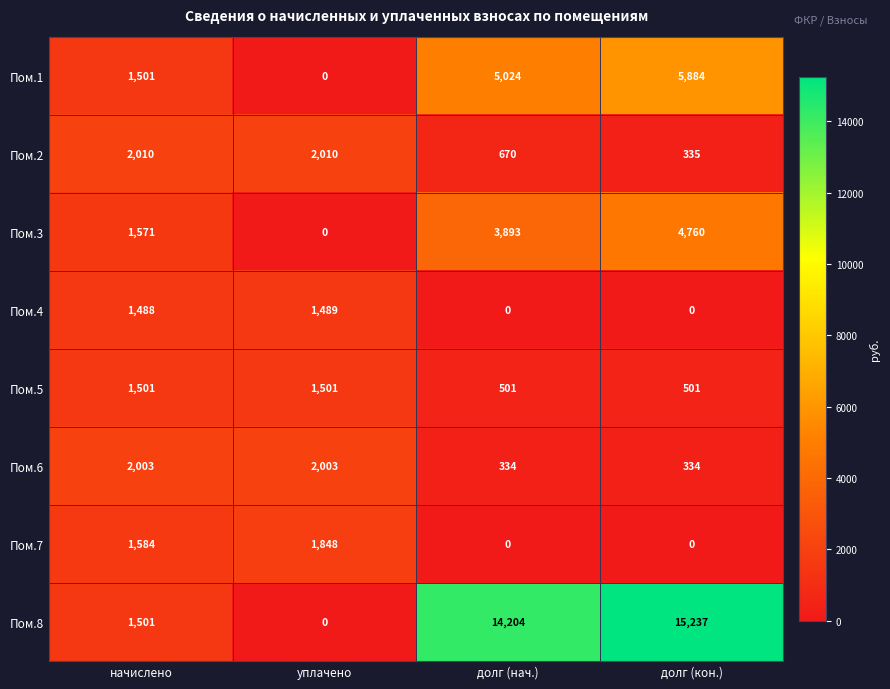

List the series in order of their peak value, lowest first.

Пом.4, Пом.5, Пом.7, Пом.6, Пом.2, Пом.3, Пом.1, Пом.8